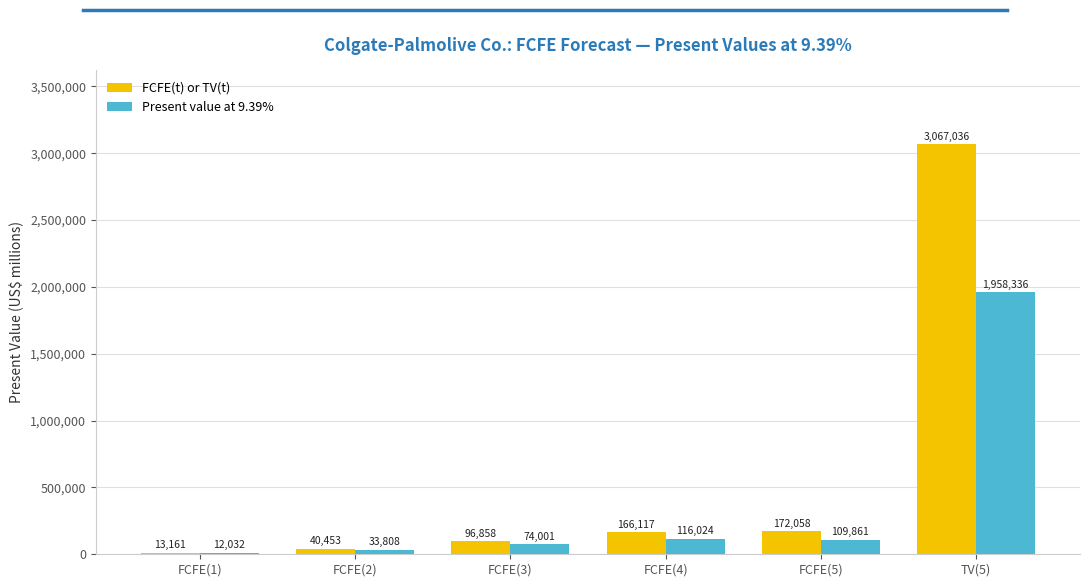

Is it true that FCFE(t) or TV(t) equals 172058 at FCFE(5)?

True